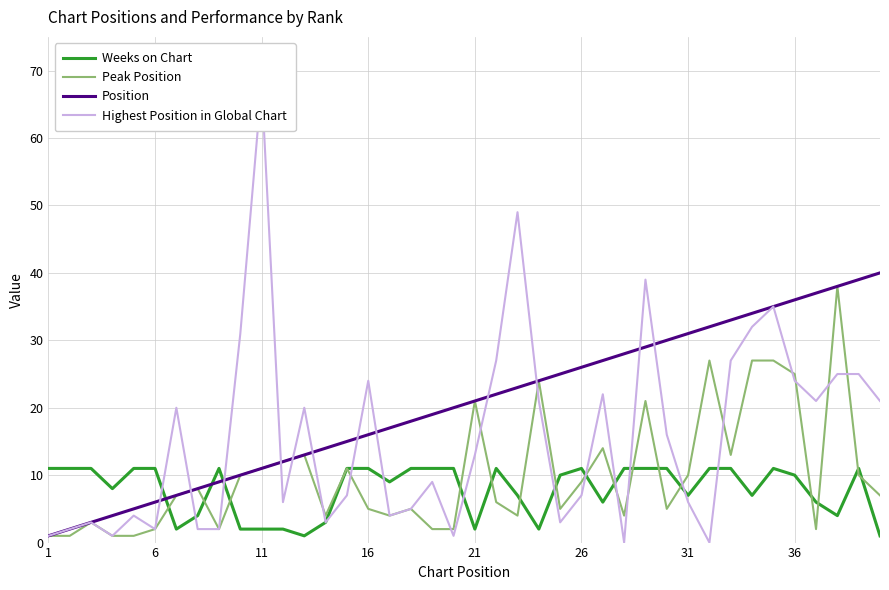

True or false: Peak Position and Position cross at least once.

False